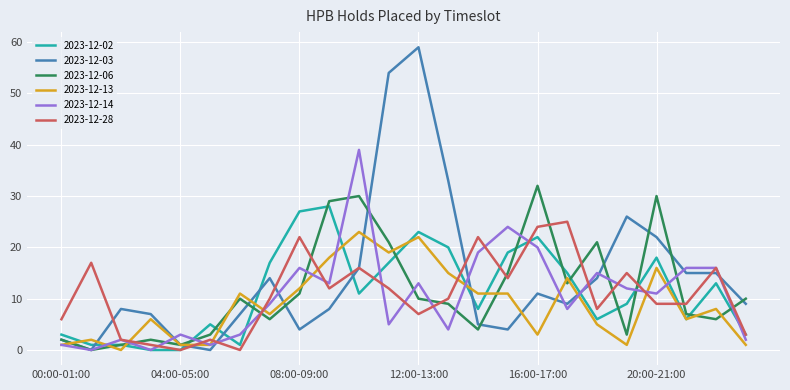

What is the difference between the second highest and minimum values in the 2023-12-06 series?

30